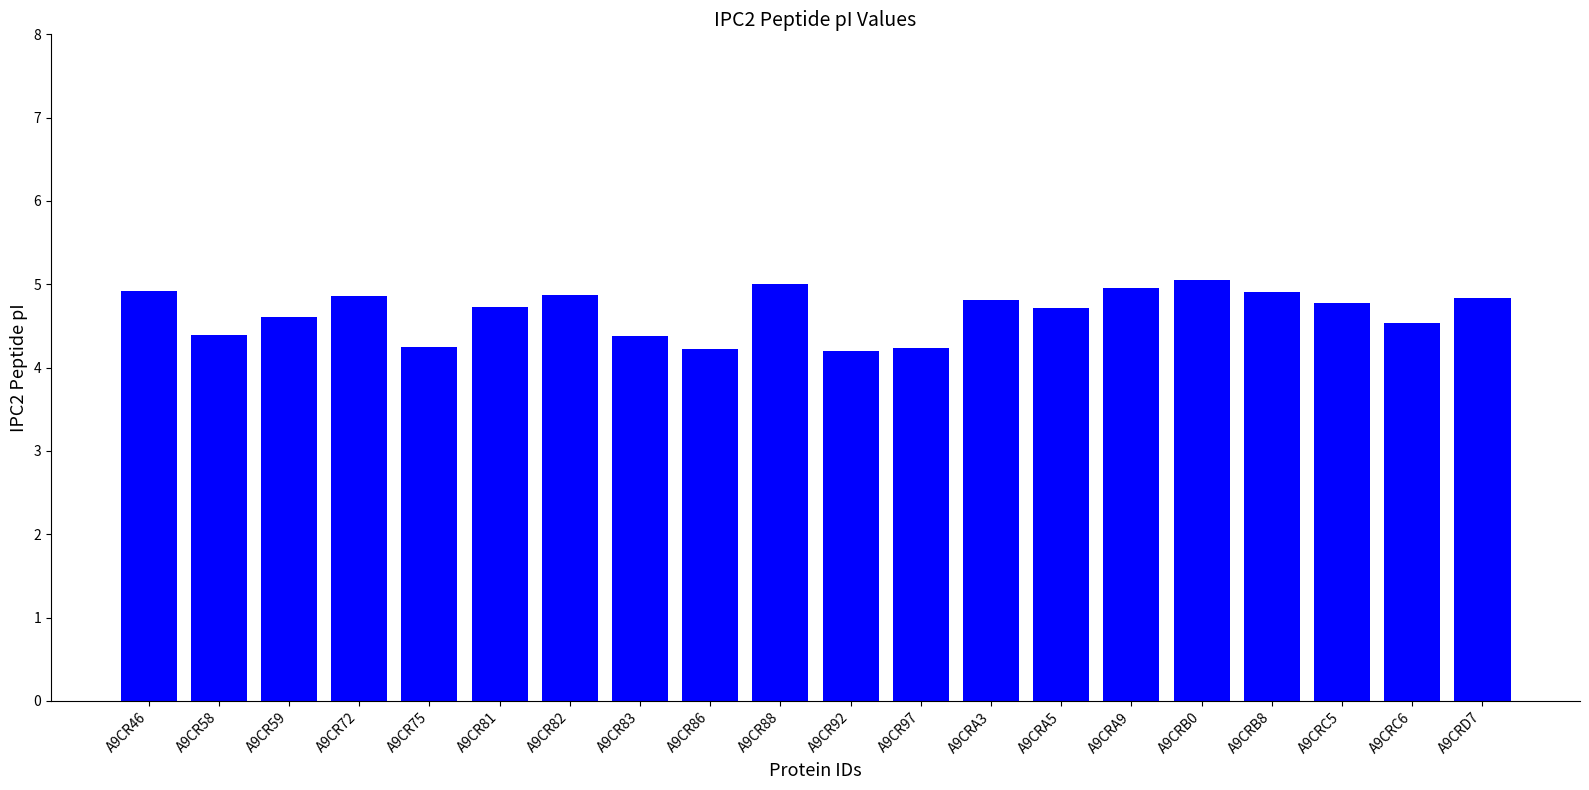

What position from the left is A9CRC6?

19